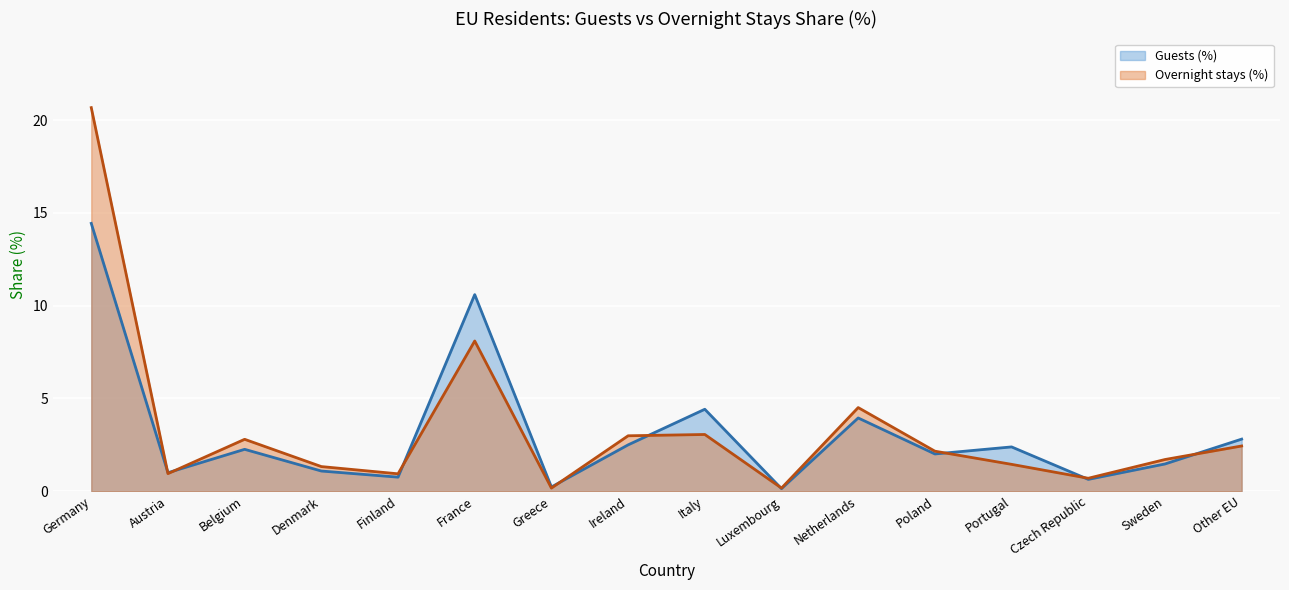

After their last crossing, which series has the higher values: Guests (%) or Overnight stays (%)?

Guests (%)